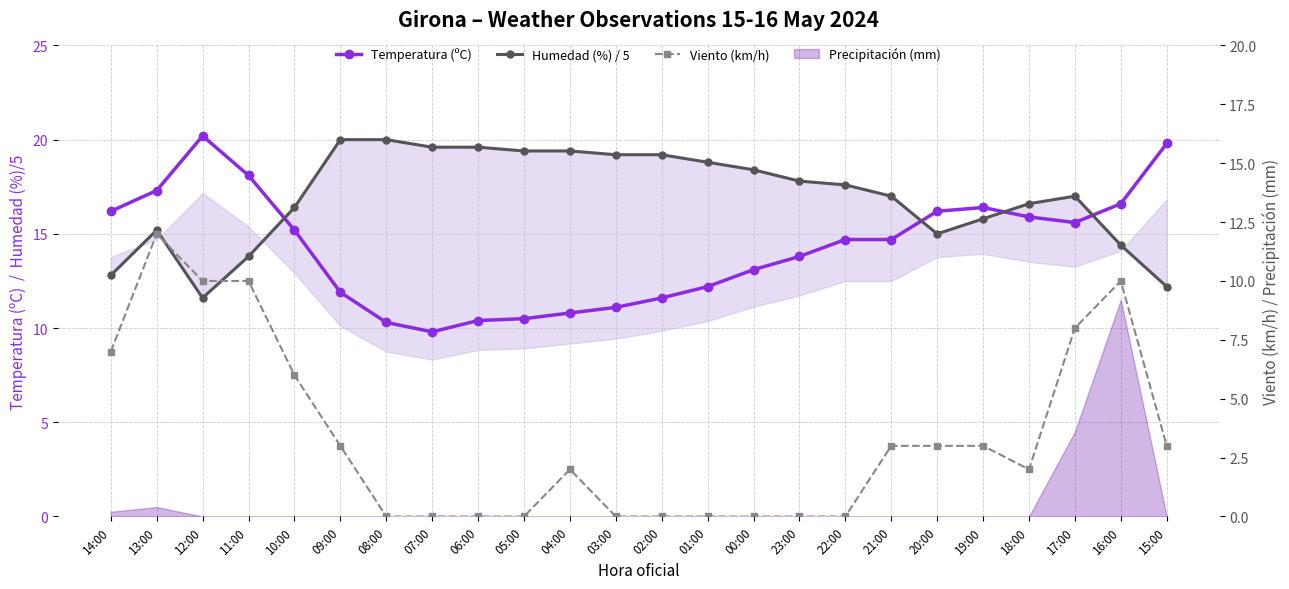

Between which two adjacent categories do Temperatura (ºC) and Humedad (%) / 5 first intersect?

11:00 and 10:00